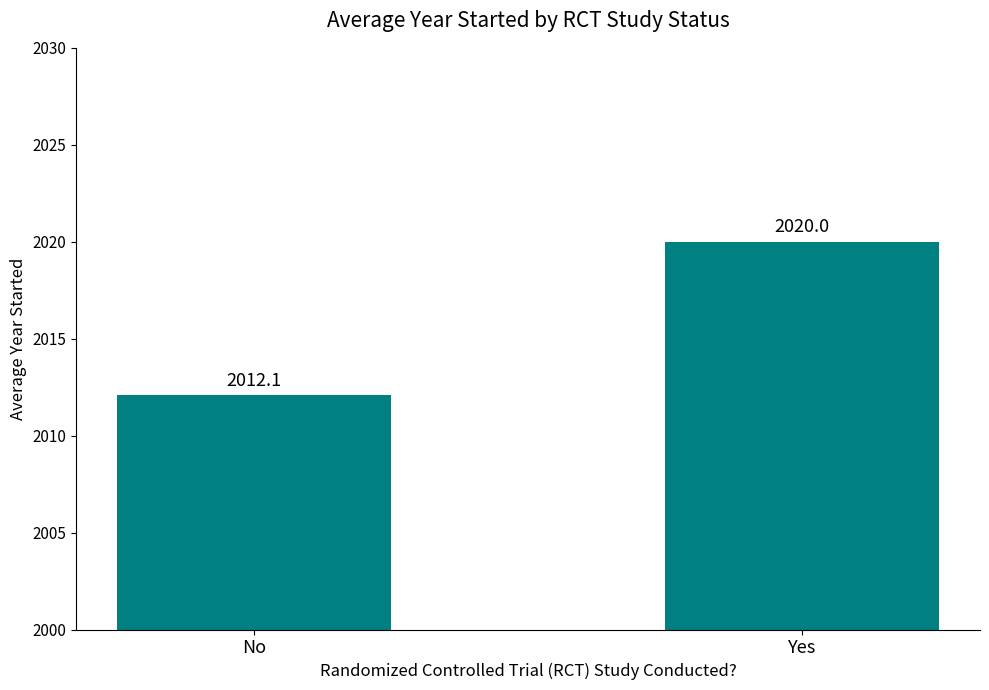

Reading left to right, extract all data points from this chart.

No=2012.1	Yes=2020.0